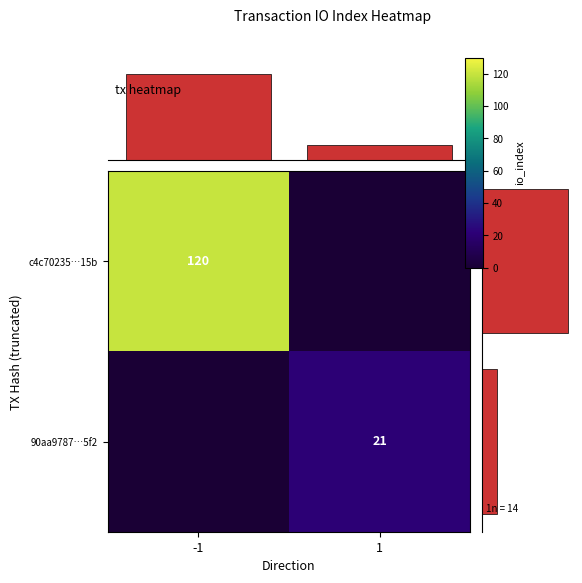

Count the row_sums values in the range 21 to 120.

2